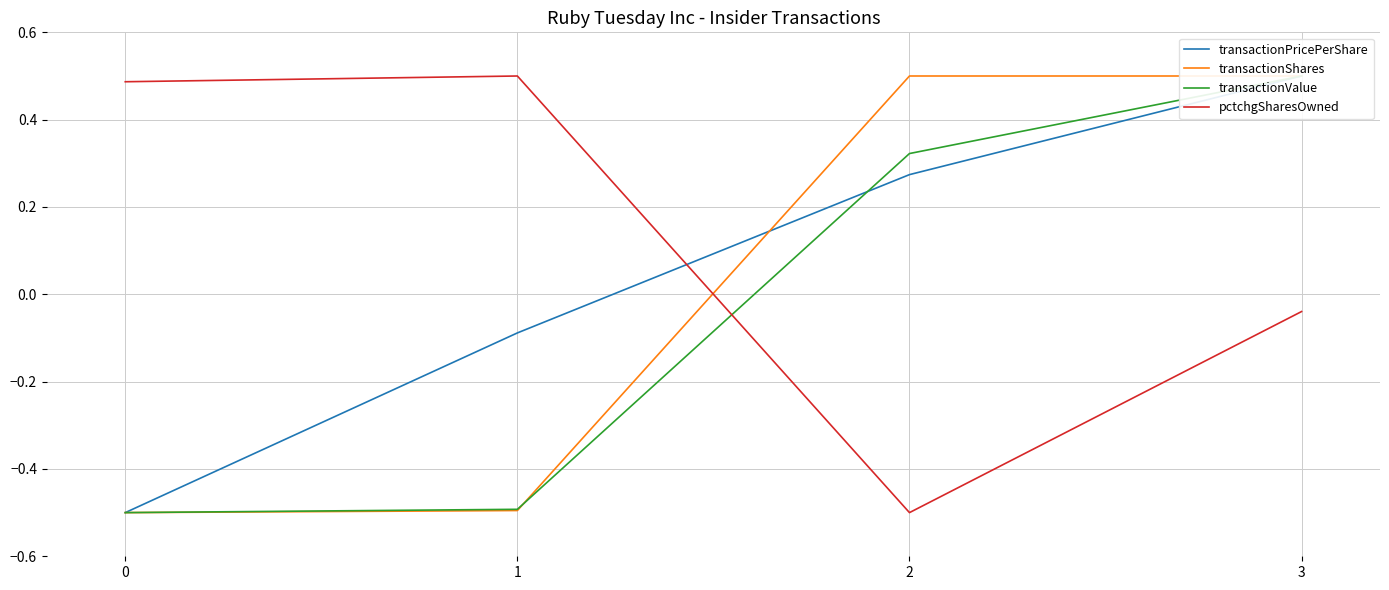

Reading left to right, list all the values displayed in this chart.

transactionPricePerShare: -0.5	-0.1	0.3	0.5
transactionShares: -0.5	-0.5	0.5	0.5
transactionValue: -0.5	-0.5	0.3	0.5
pctchgSharesOwned: 0.5	0.5	-0.5	-0.0